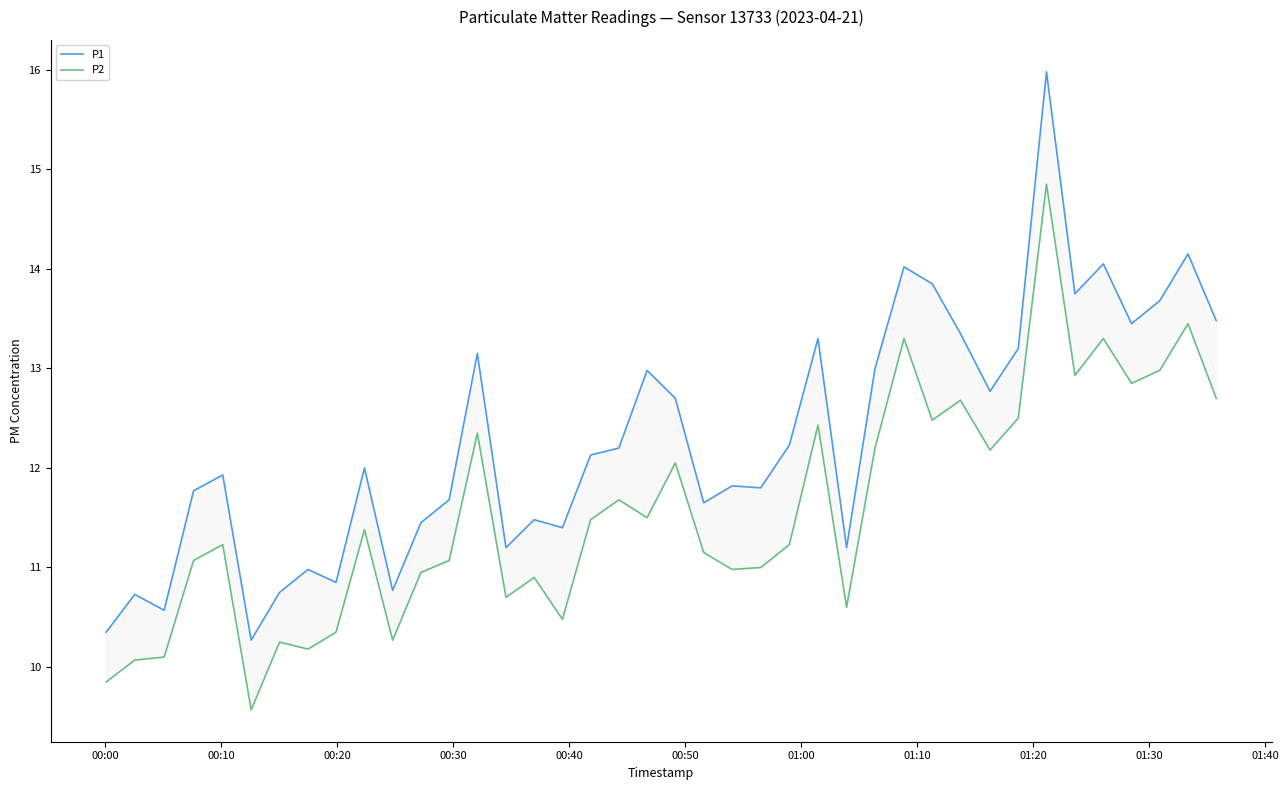

How many data points in P2 are above 11?

25